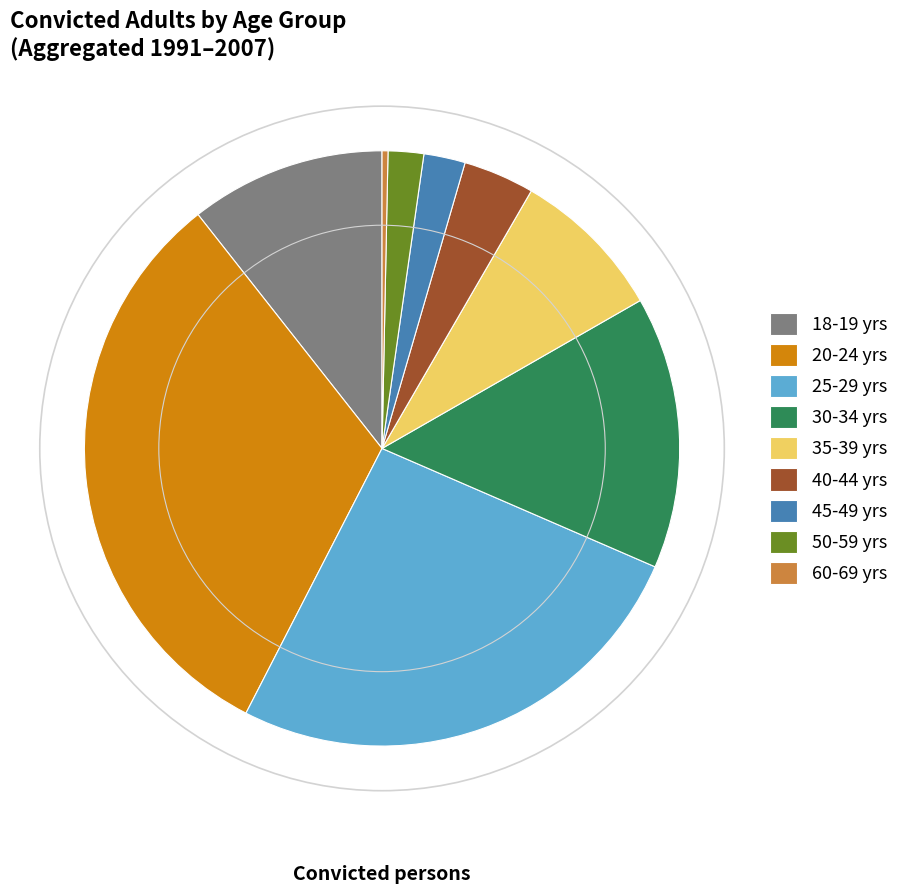

Does 18-19 yrs account for over 50% of the chart?

No